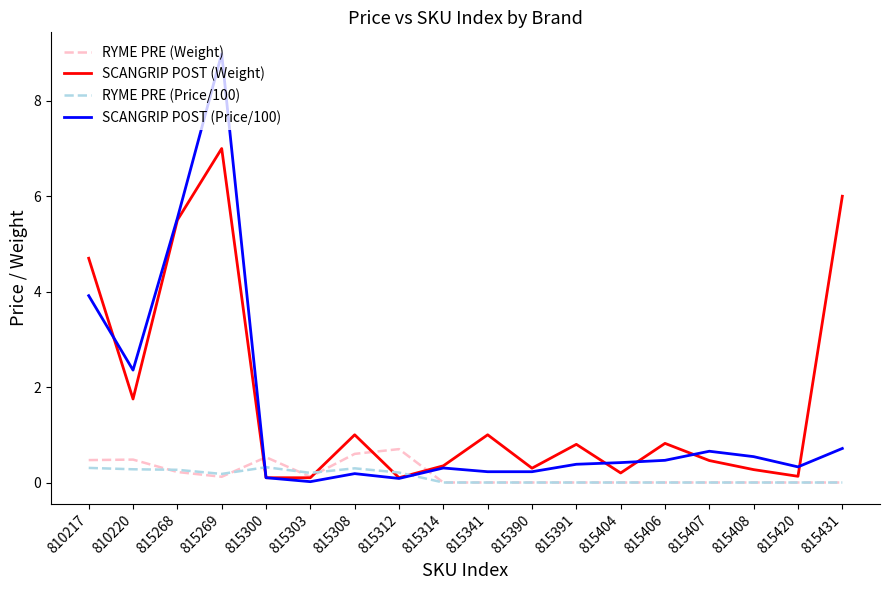

The value of RYME PRE (Weight) at 815420 is 0.3. True or false?

False